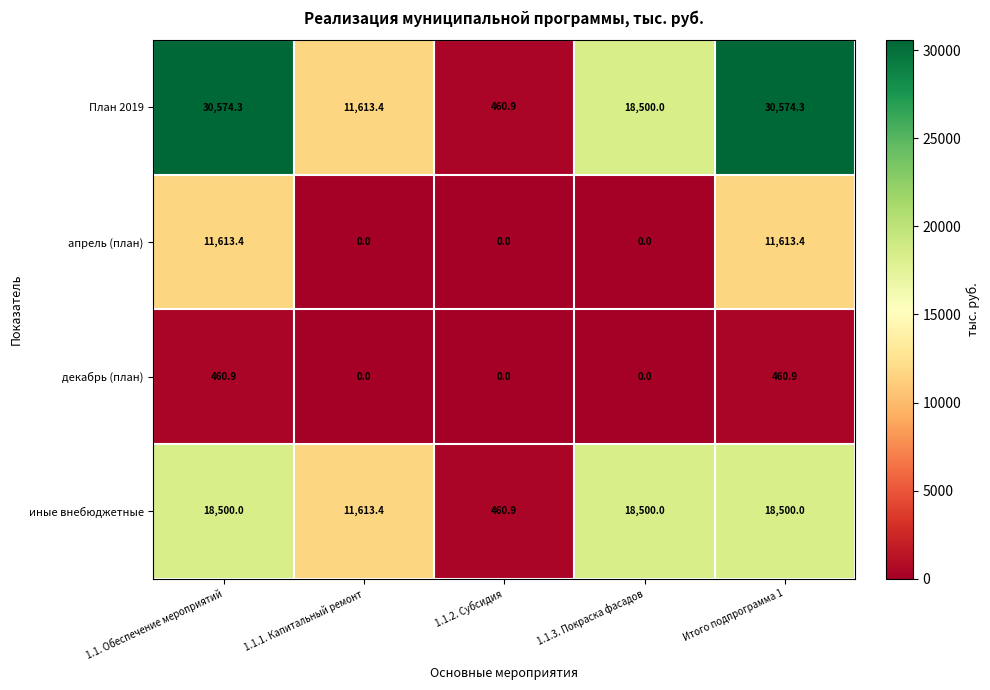

Which series has the widest spread of values?

План 2019